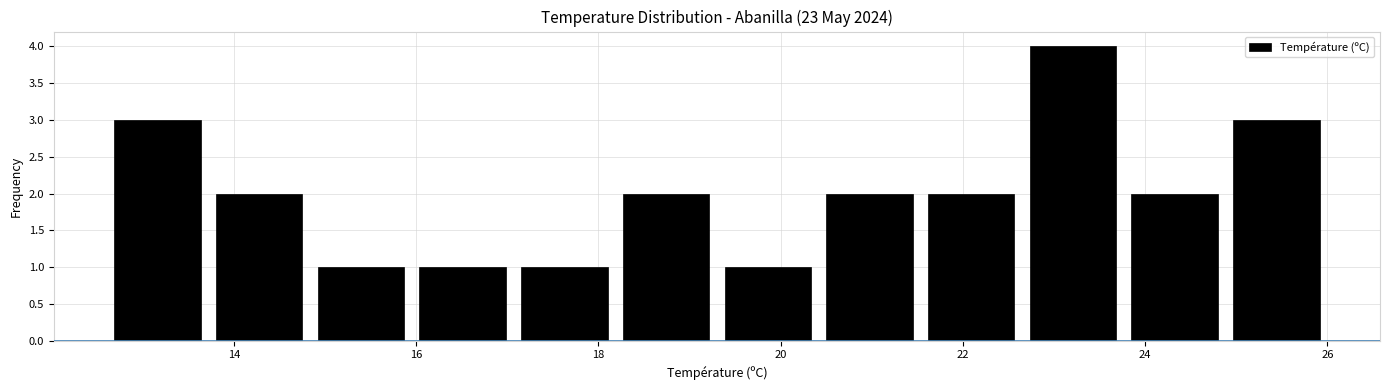

Reading left to right, list every bar in this chart as the range it spans on the x-axis followed by its height. Neither the bar edges nor the heights are printed on the chart, so give them approximately, as read against the axes.

12.6 to 13.8: 3
13.8 to 14.8: 2
14.8 to 16.0: 1
16.0 to 17.0: 1
17.0 to 18.2: 1
18.2 to 19.4: 2
19.4 to 20.4: 1
20.4 to 21.6: 2
21.6 to 22.6: 2
22.6 to 23.8: 4
23.8 to 24.8: 2
24.8 to 26.0: 3